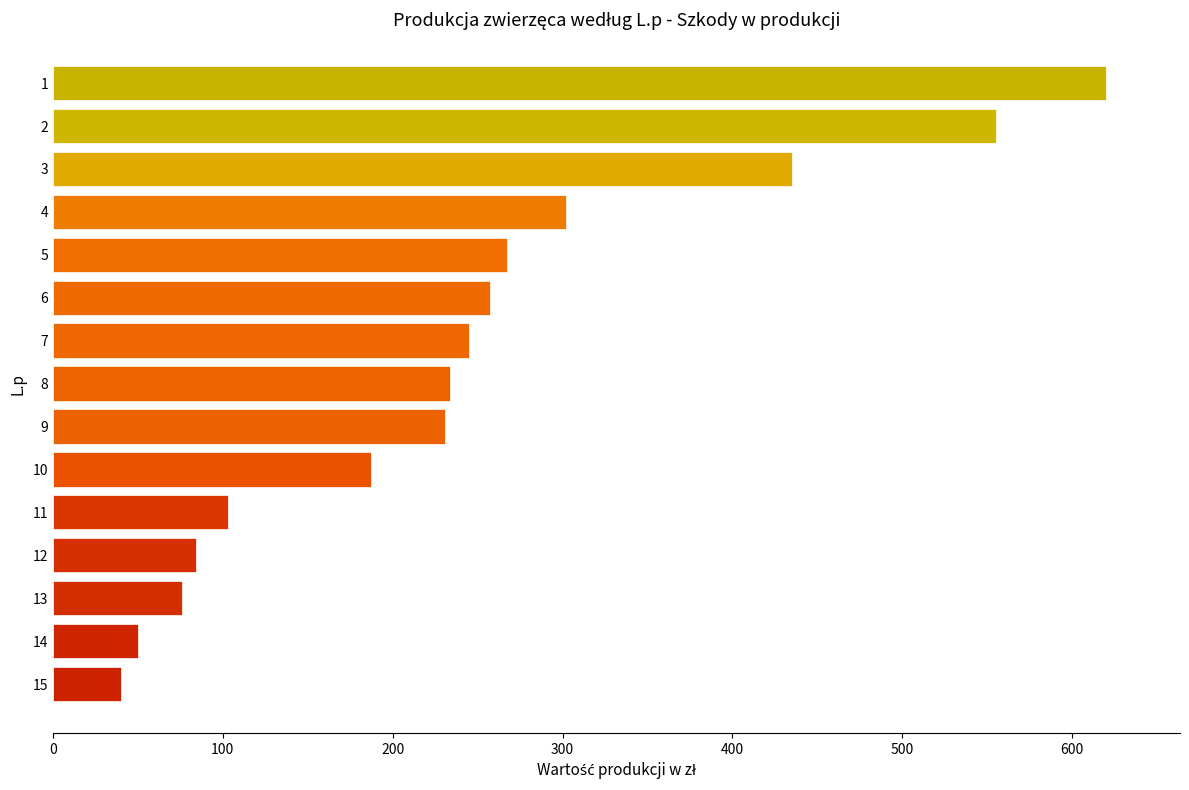

Does the chart contain stacked bars?

No